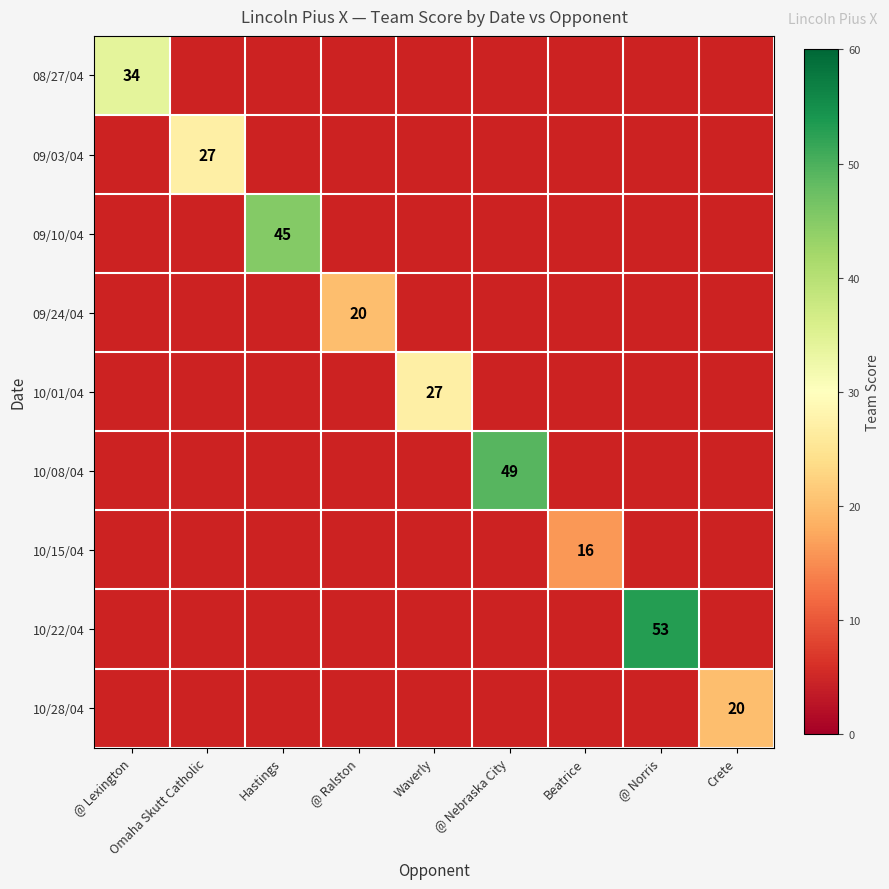

True or false: 09/03/04 has a value of 27 at Omaha Skutt Catholic.

True